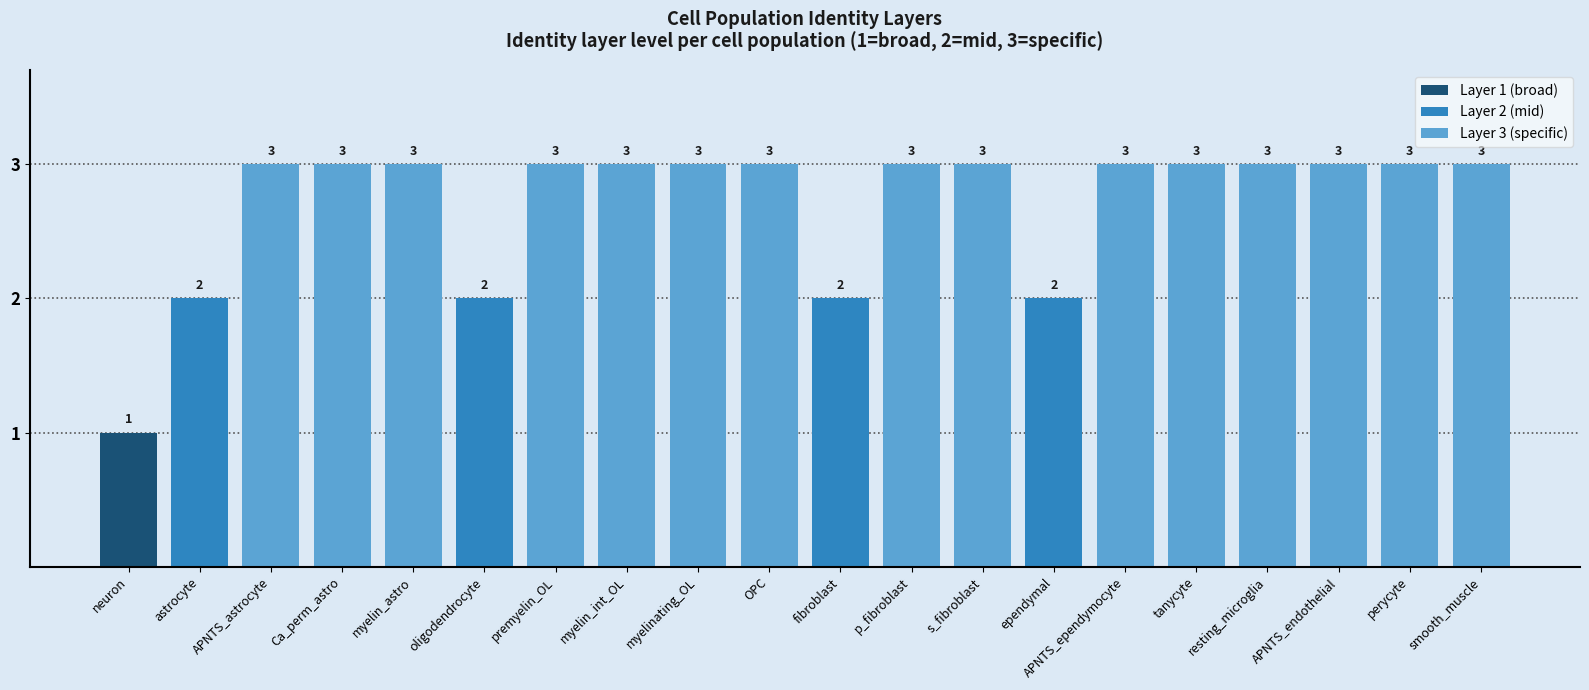

What is the average value?

3